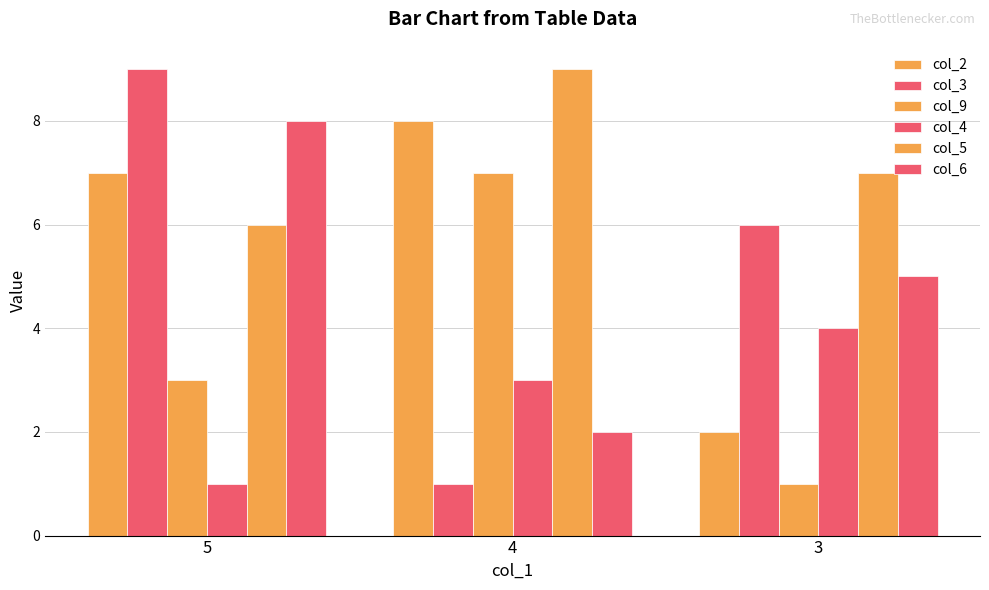

List the labels in order of col_3 value, smallest first.

4, 3, 5